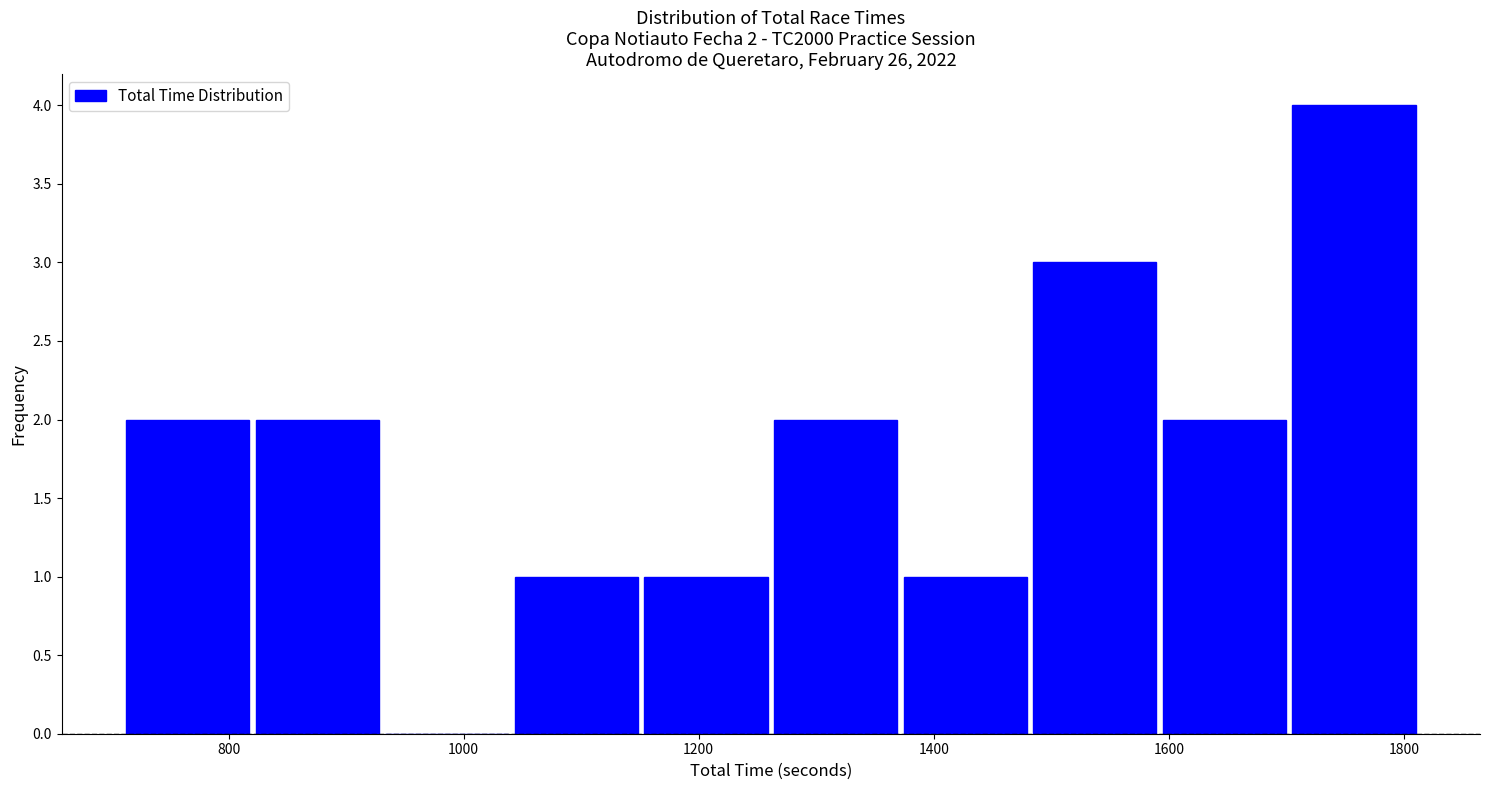

Which range on the x-axis has the tallest bar?

1700 to 1820